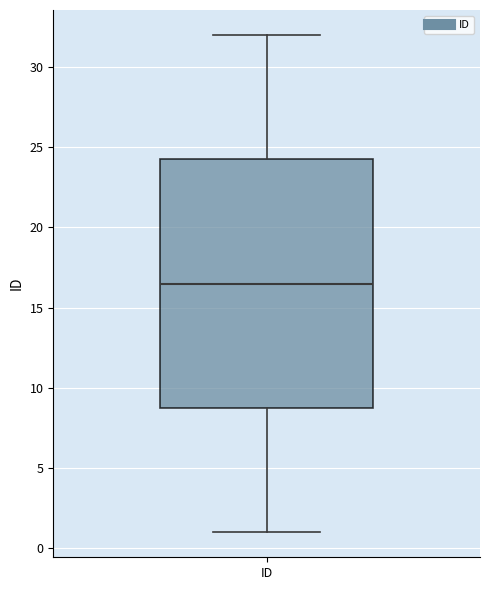

Read this box plot against the y-axis: the position of the median line, the range covered by the box, and the ends of both whiskers. The values are not printed on the chart, so give them approximately, as read against the axis.

median 16.5, box 9.0 to 24.5, whiskers 1.0 to 32.0